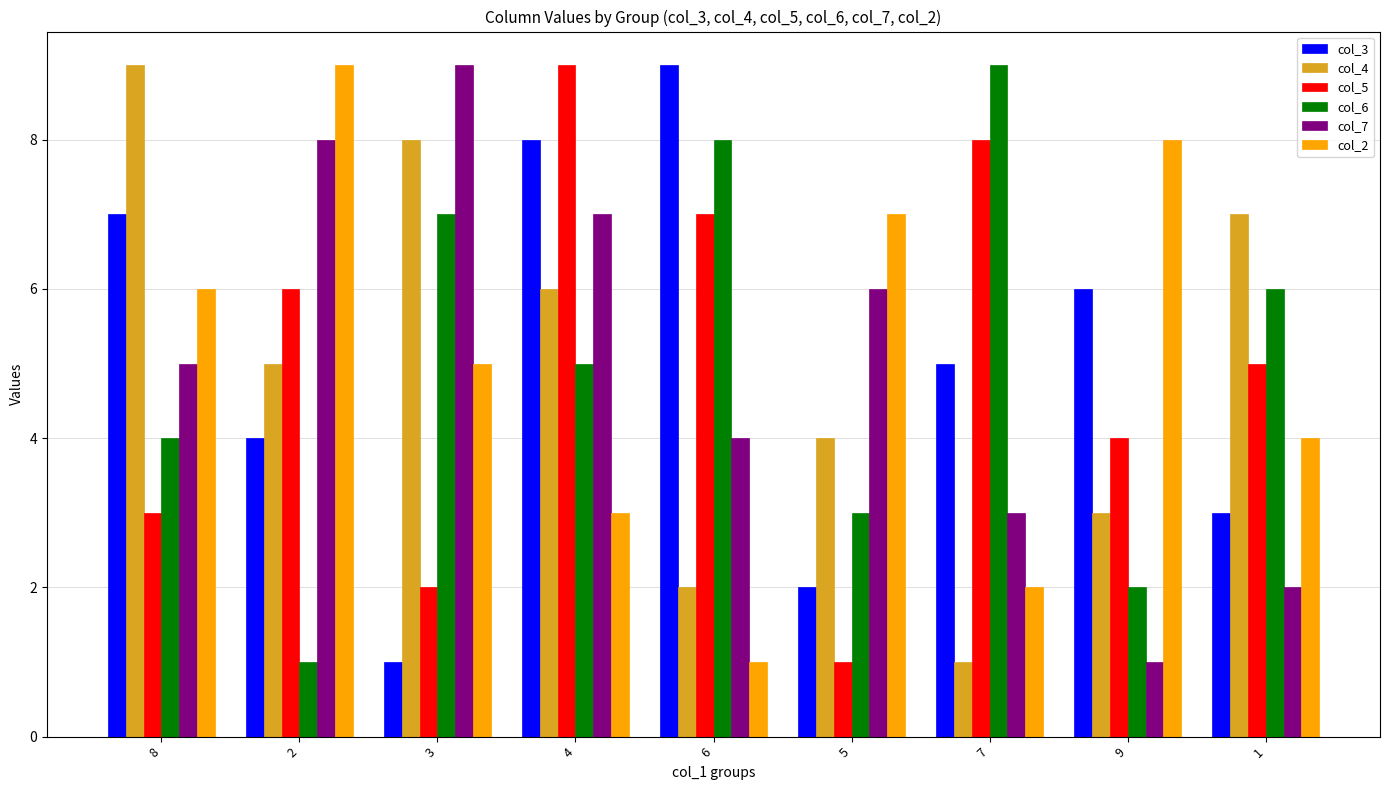

Reading left to right, transcribe all the data shown in this chart.

col_3: 8=7	2=4	3=1	4=8	6=9	5=2	7=5	9=6	1=3
col_4: 8=9	2=5	3=8	4=6	6=2	5=4	7=1	9=3	1=7
col_5: 8=3	2=6	3=2	4=9	6=7	5=1	7=8	9=4	1=5
col_6: 8=4	2=1	3=7	4=5	6=8	5=3	7=9	9=2	1=6
col_7: 8=5	2=8	3=9	4=7	6=4	5=6	7=3	9=1	1=2
col_2: 8=6	2=9	3=5	4=3	6=1	5=7	7=2	9=8	1=4